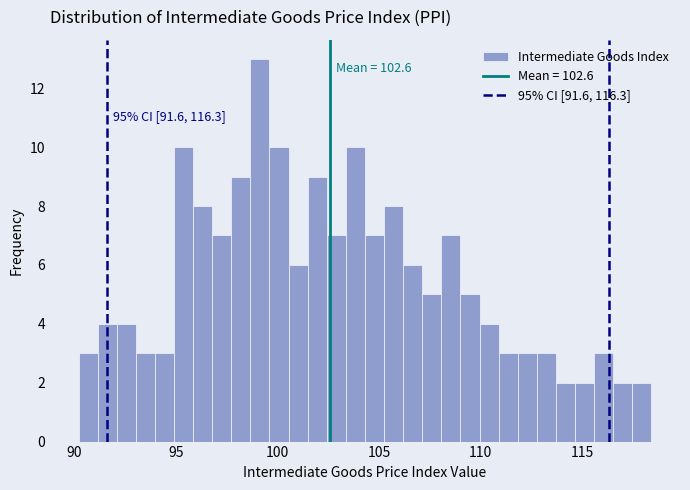

Around what value on the x-axis is the tallest bar? Give the approximate position of its centre, as read against the axis.

99.0